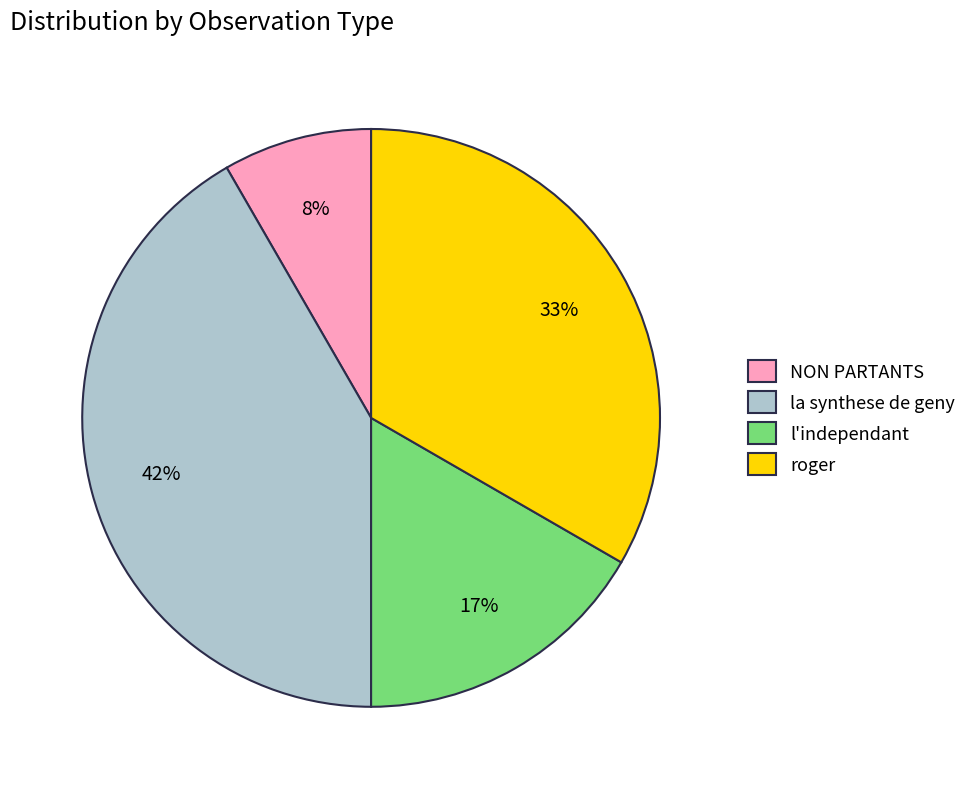

To the nearest percent, what is the difference between the NON PARTANTS and roger slice percentages?

25%